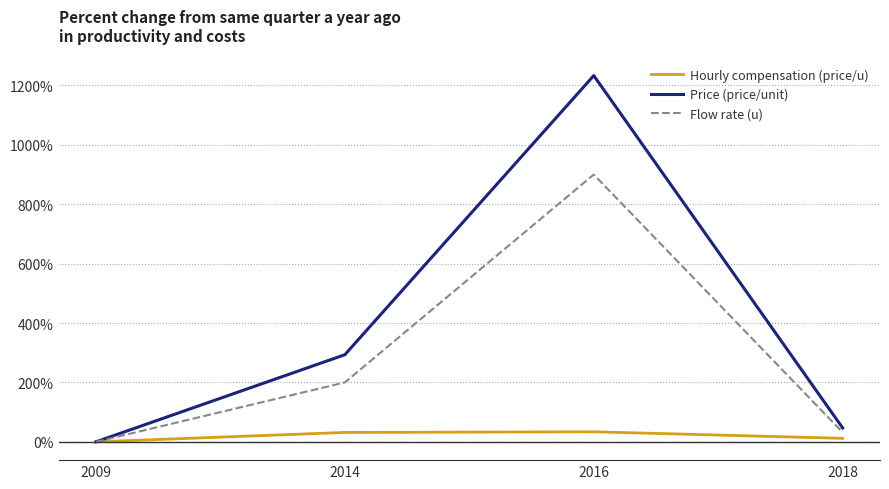

True or false: Price (price/unit) has a value of 46.7 at 2018.

True